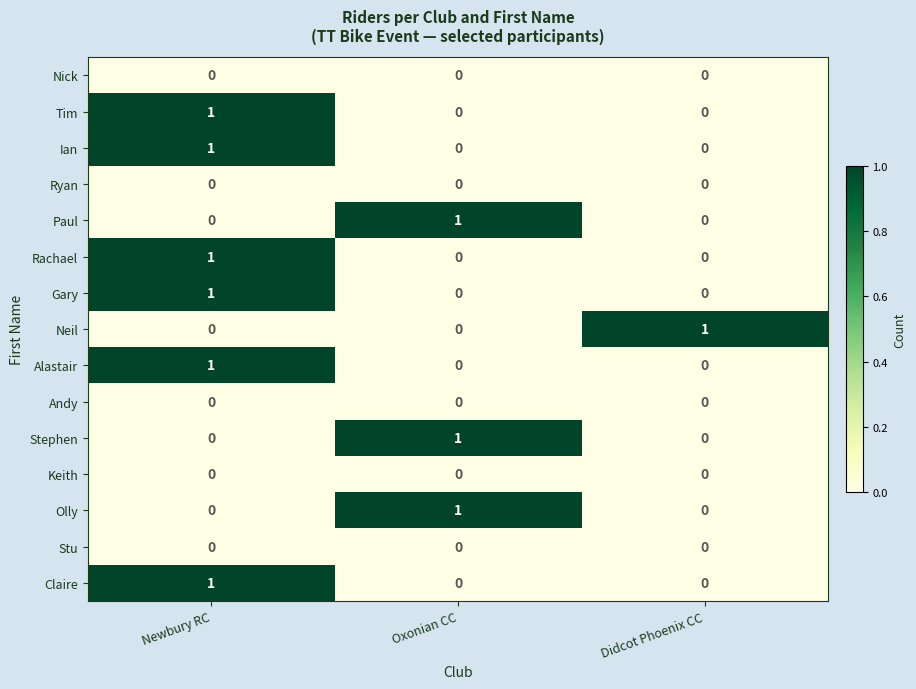

Count the number of data series in this chart.

15